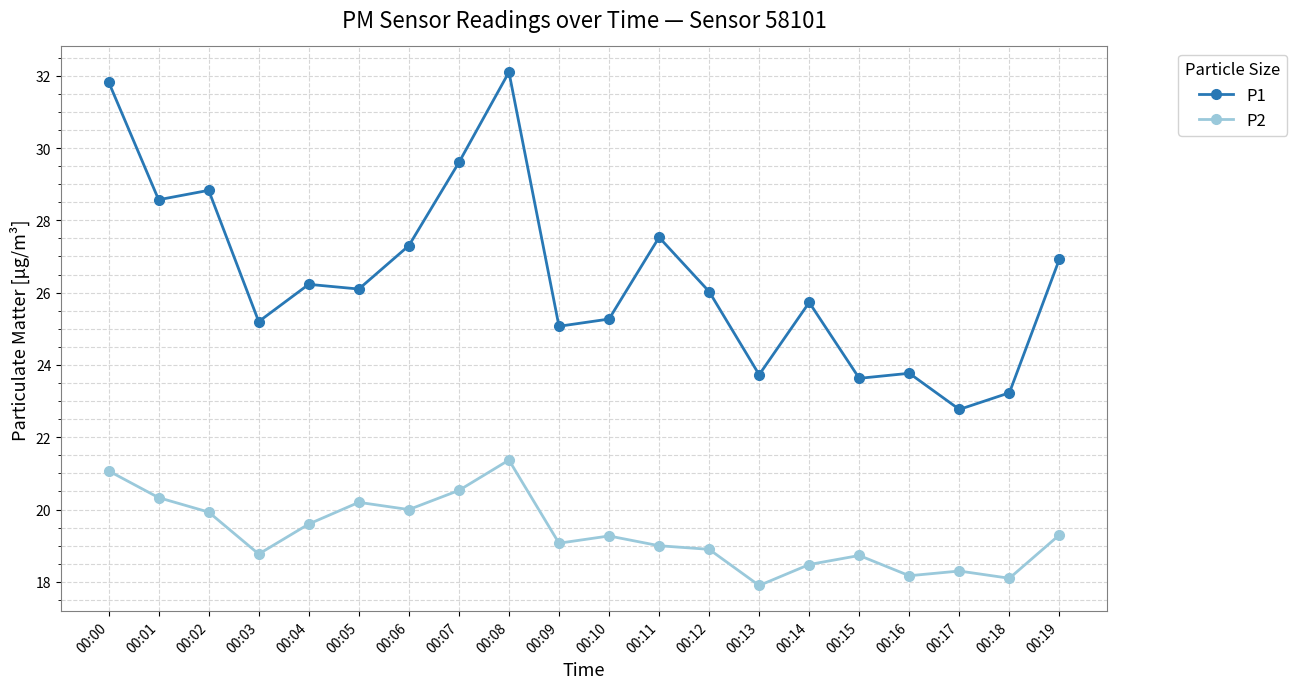

True or false: P1 has more than 2 points higher than both neighbors.

True